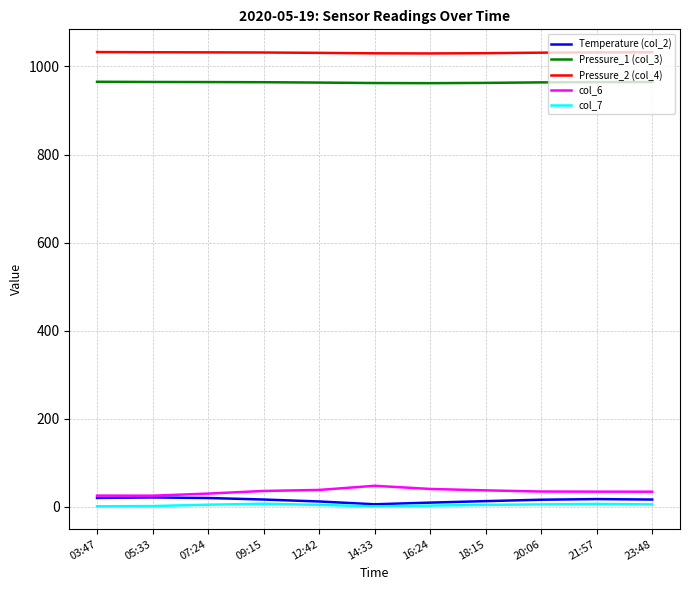

True or false: col_6 and Pressure_1 (col_3) cross at least once.

False